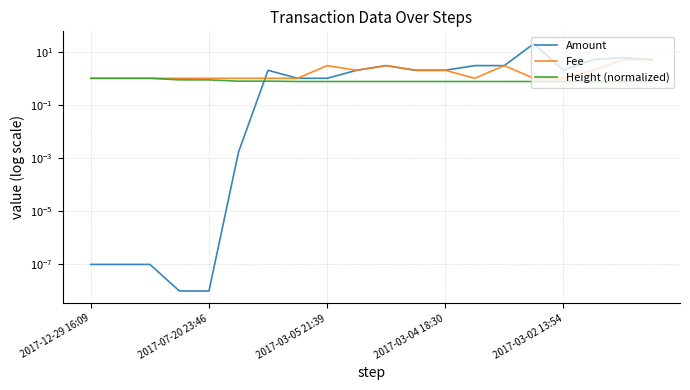

At which category does the chart reach its peak across all series?

15